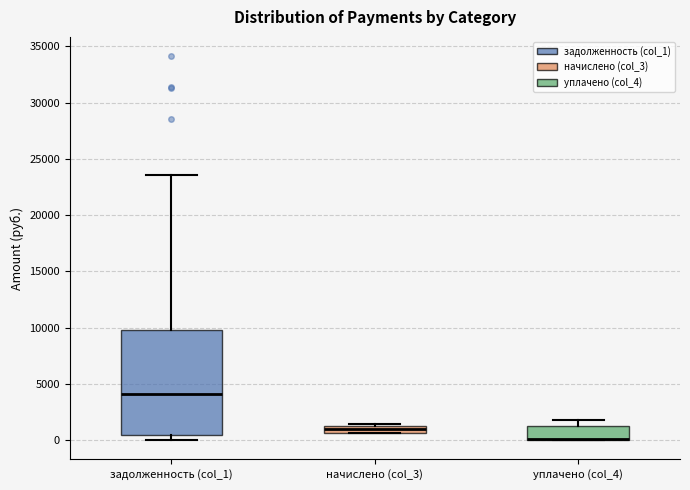

Which box is the tallest, from its lower edge to its upper edge?

задолженность (col_1)